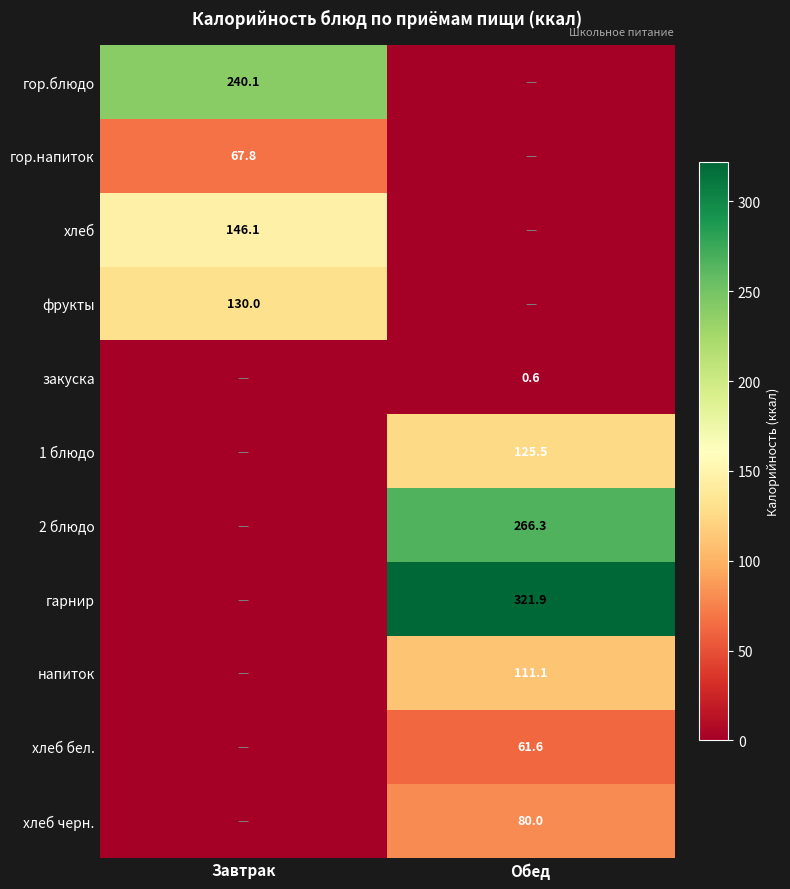

Is it true that гор.блюдо equals 240.1 at Завтрак?

True